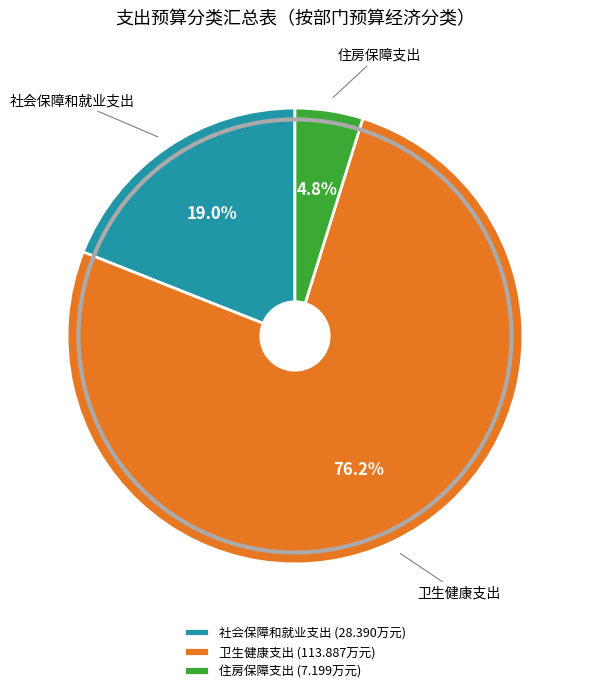

To the nearest percent, what is the average slice percentage?

33%